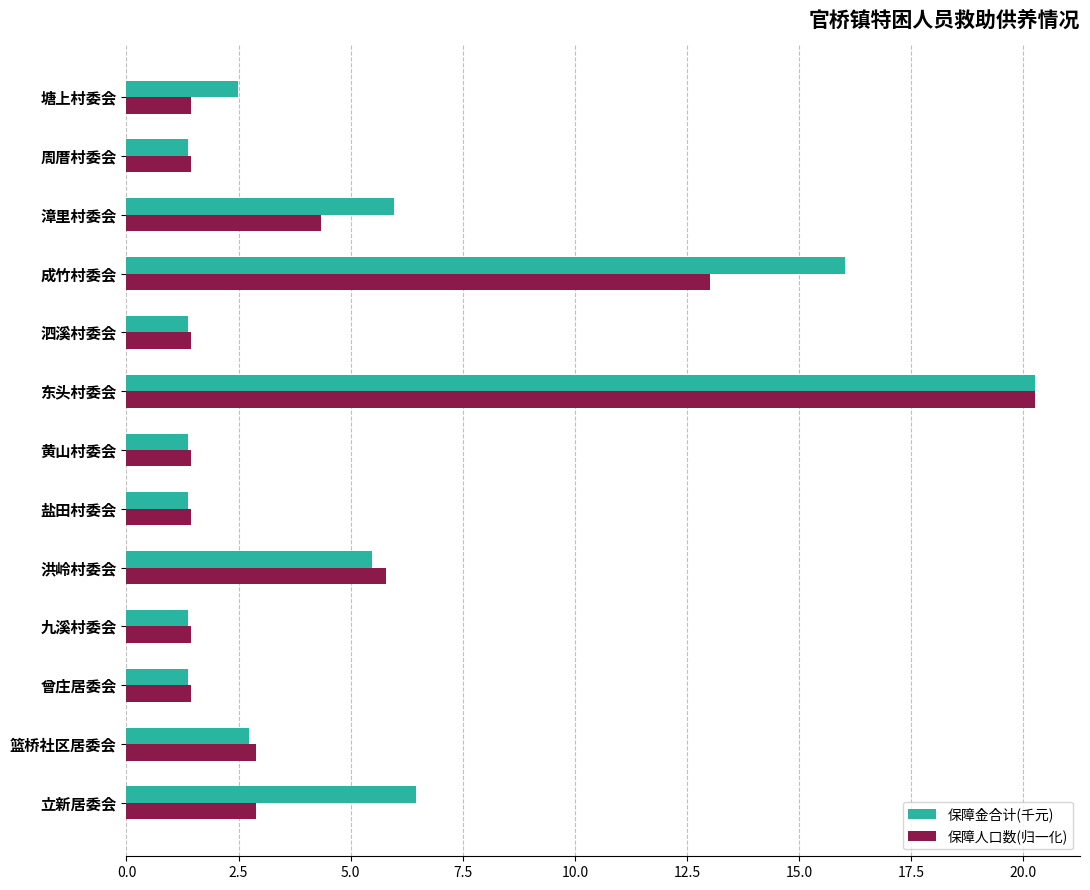

Which category has the highest value across all series?

东头村委会